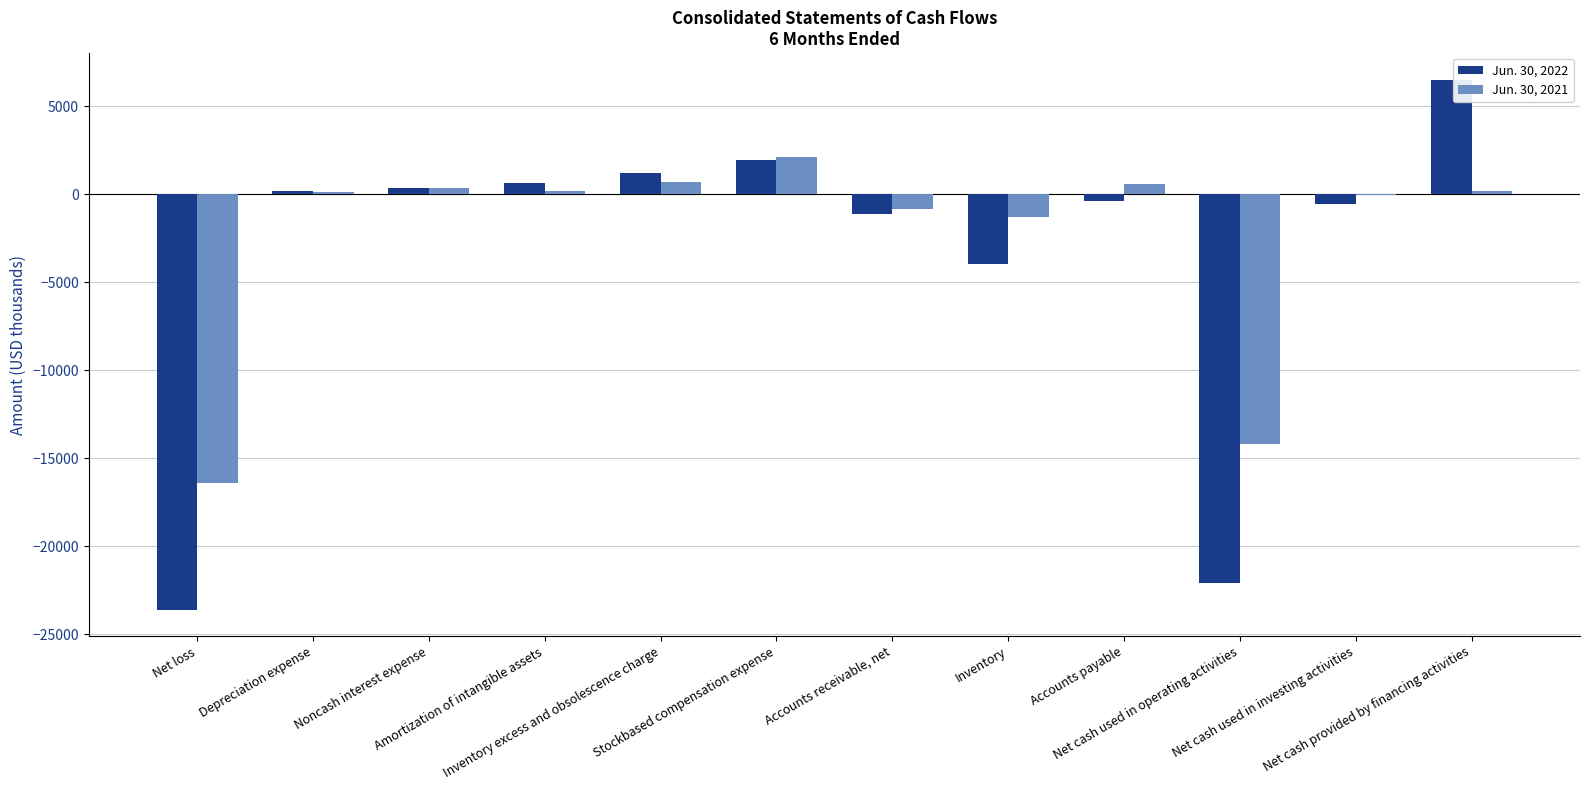

Between Noncash interest expense and Accounts receivable, net, which series saw the biggest shift?

Jun. 30, 2022